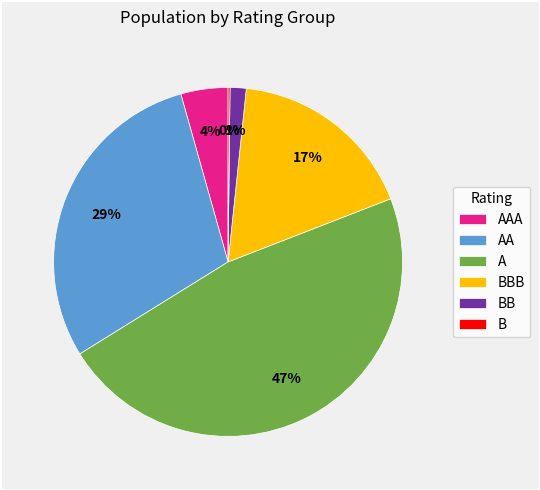

The AA slice represents 40% of the pie. True or false?

False